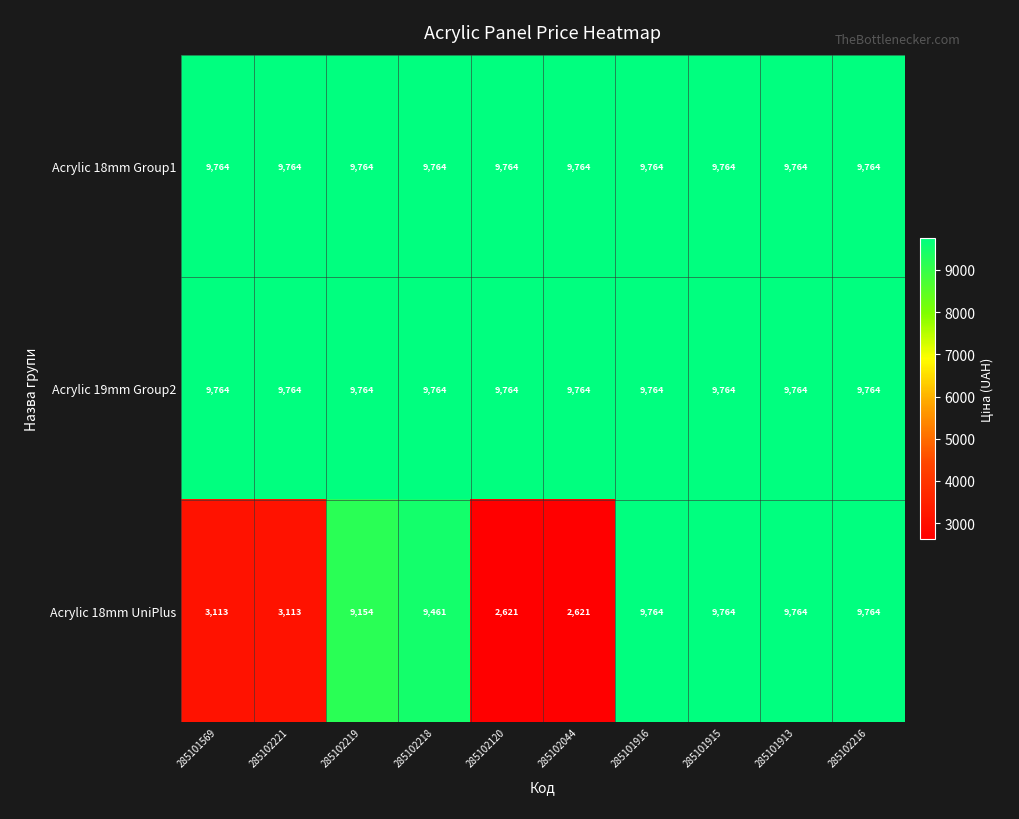

At how many categories does at least one series exceed 5915?

10